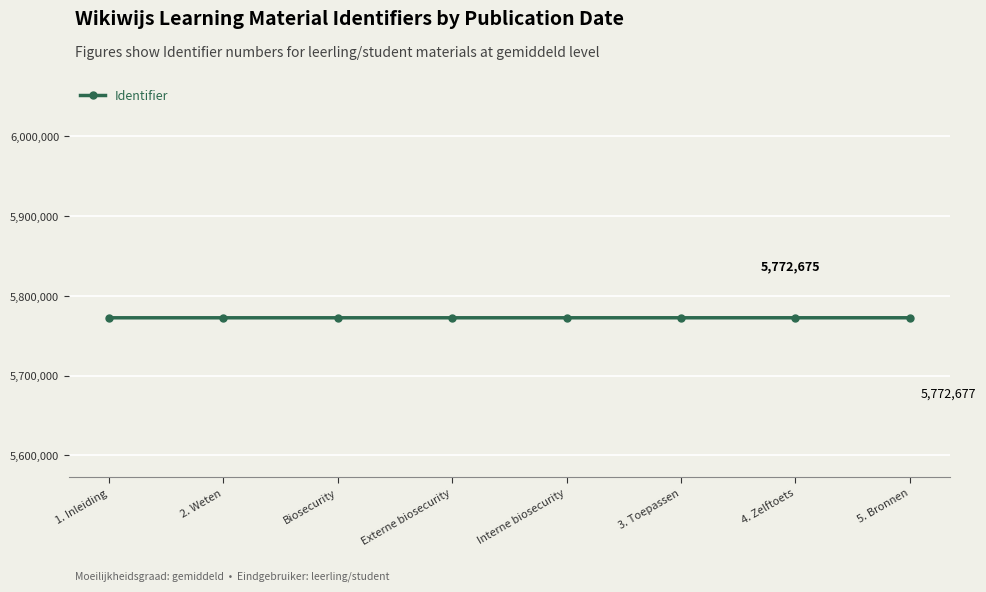

What is the change in value from 1. Inleiding to Externe biosecurity?

+5